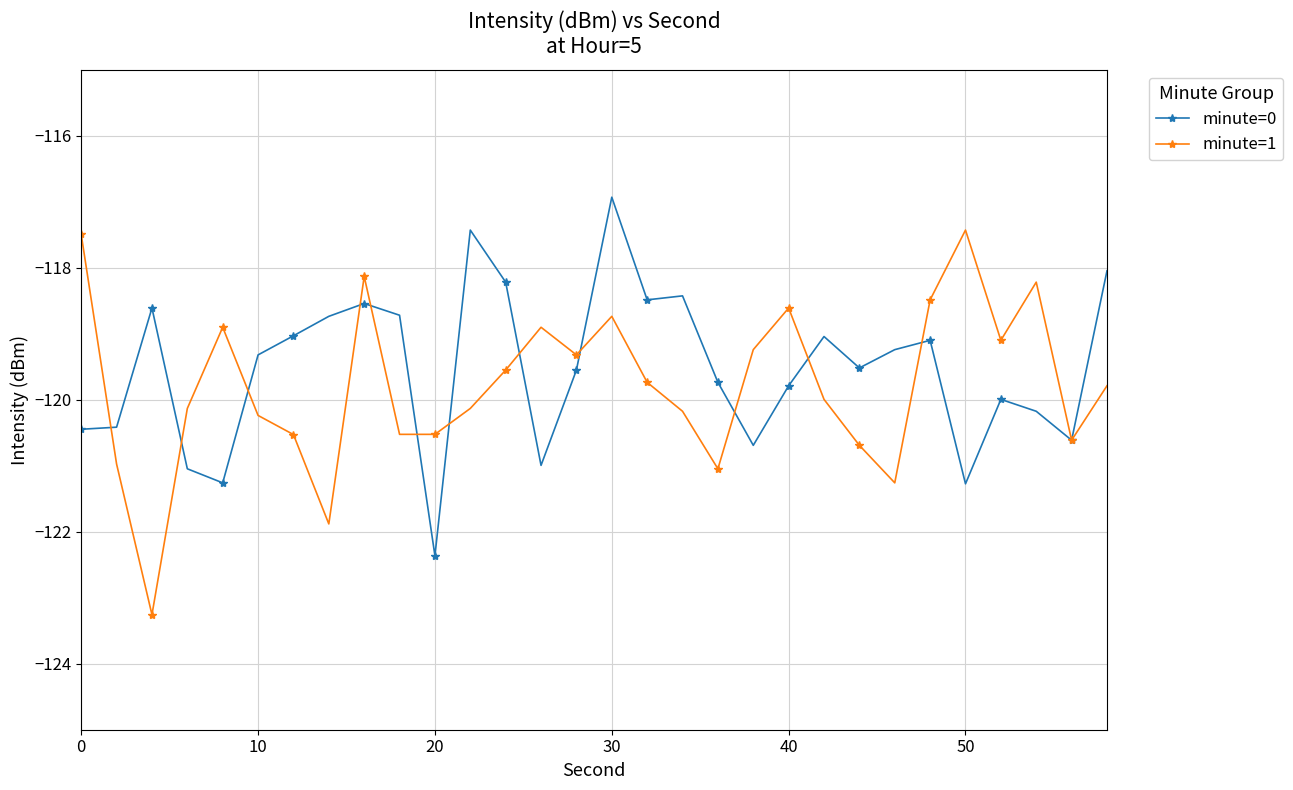

At how many categories does at least one series exceed -122?

30